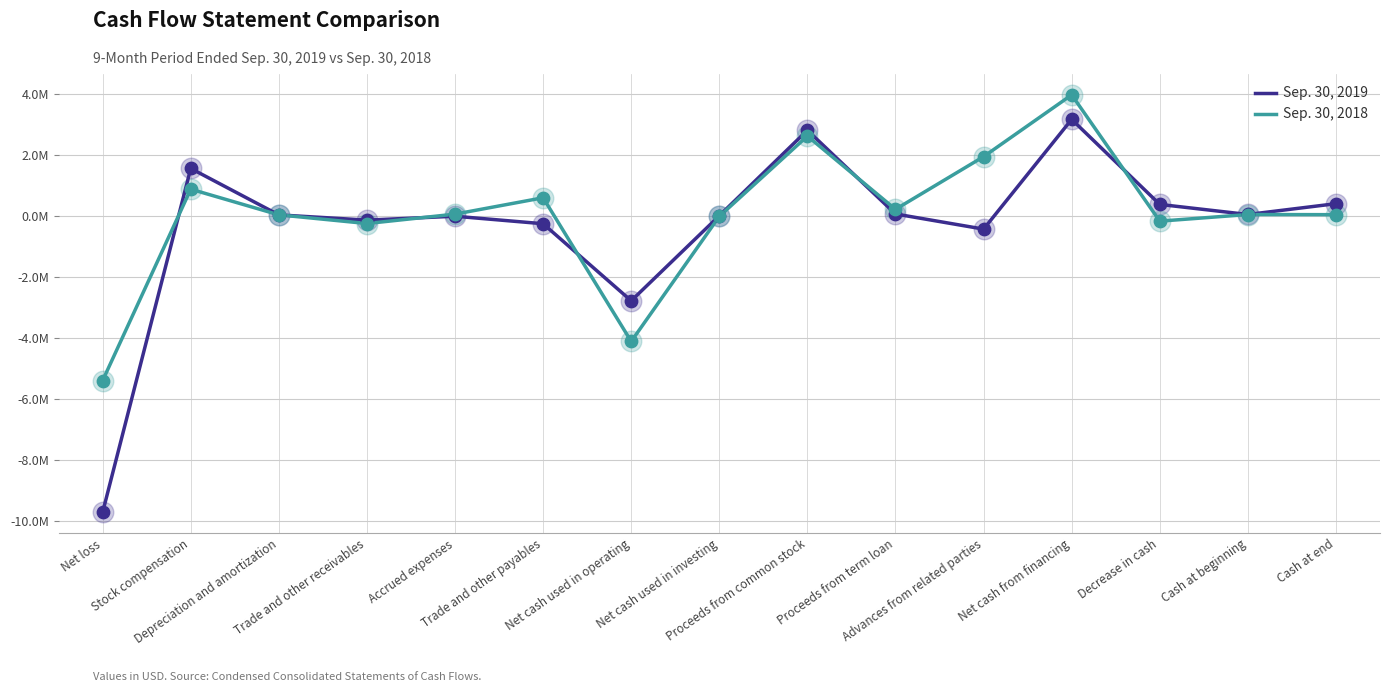

Is the value of Sep. 30, 2019 at Proceeds from term loan greater than the value of Sep. 30, 2018 at Decrease in cash?

Yes